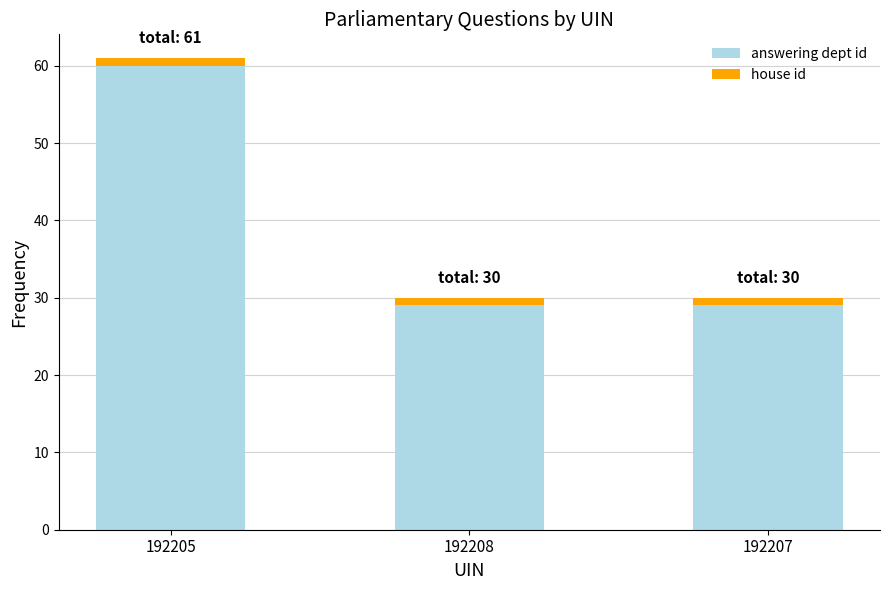

Is it true that answering dept id equals 60 at 192205?

True